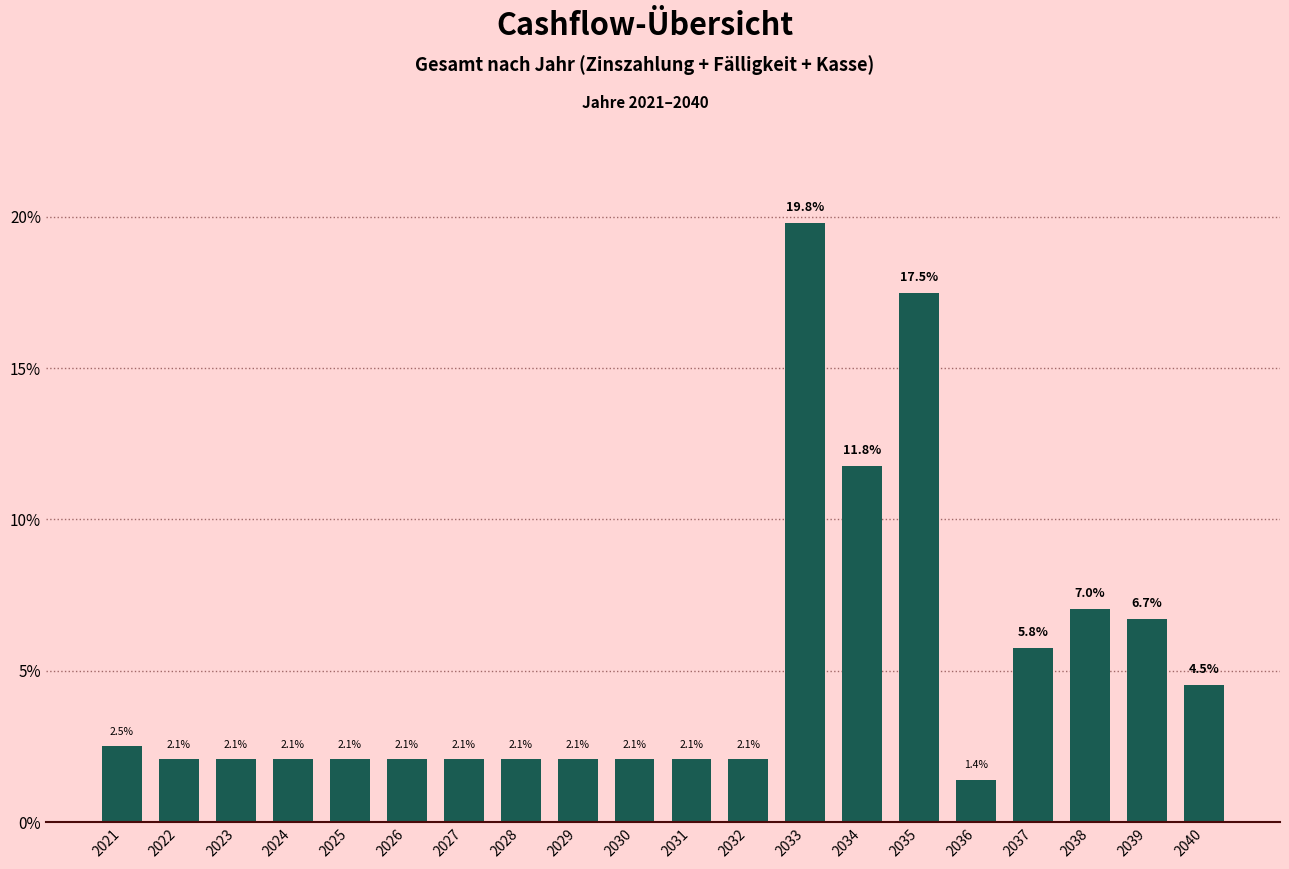

Reading left to right, transcribe all the data shown in this chart.

2021=2.5	2022=2.1	2023=2.1	2024=2.1	2025=2.1	2026=2.1	2027=2.1	2028=2.1	2029=2.1	2030=2.1	2031=2.1	2032=2.1	2033=19.8	2034=11.8	2035=17.5	2036=1.4	2037=5.8	2038=7.0	2039=6.7	2040=4.5